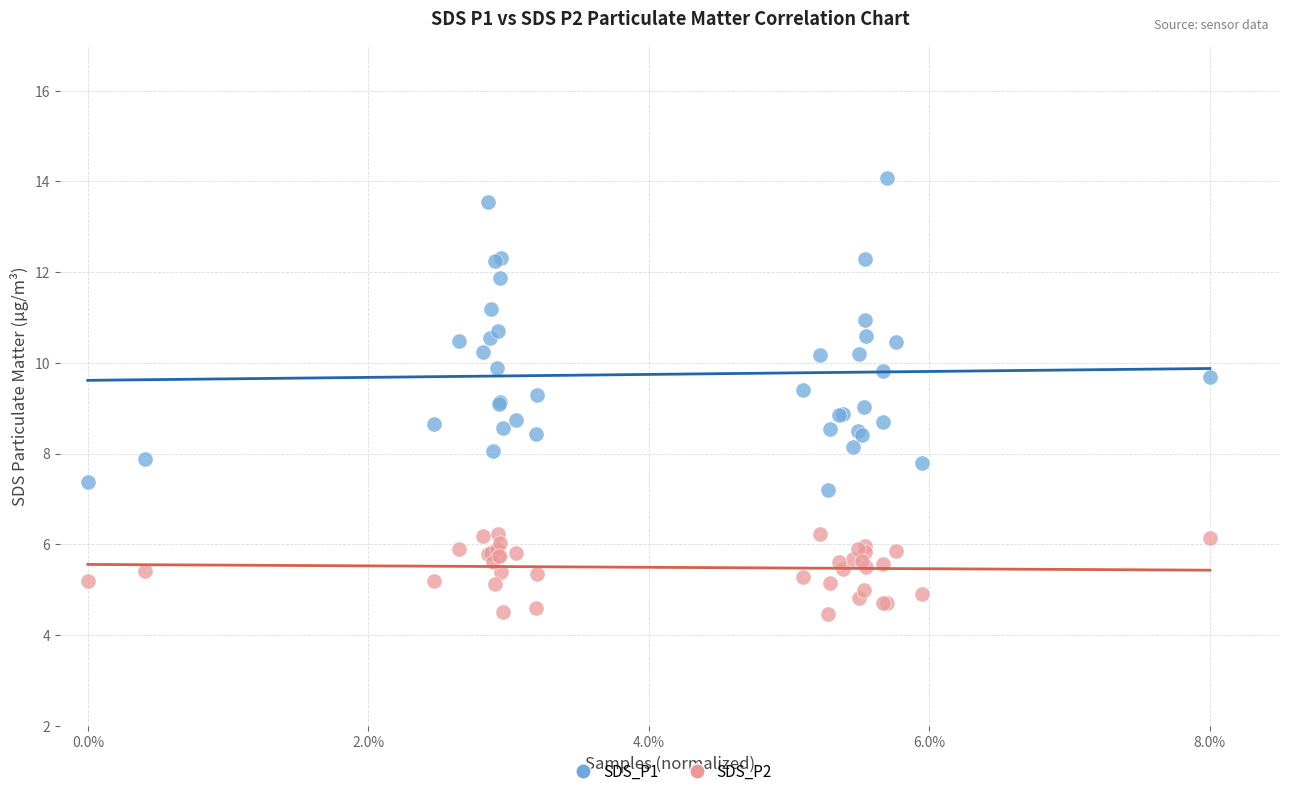

Which series contains the lowest Y value?

SDS_P2